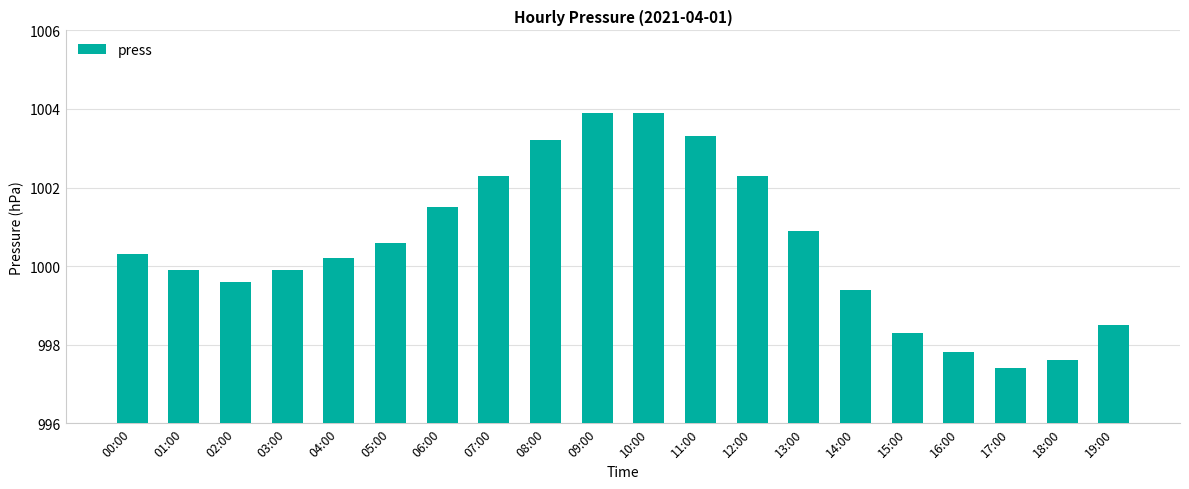

Reading right to left, transcribe all the data shown in this chart.

19:00=998.5	18:00=997.6	17:00=997.4	16:00=997.8	15:00=998.3	14:00=999.4	13:00=1000.9	12:00=1002.3	11:00=1003.3	10:00=1003.9	09:00=1003.9	08:00=1003.2	07:00=1002.3	06:00=1001.5	05:00=1000.6	04:00=1000.2	03:00=999.9	02:00=999.6	01:00=999.9	00:00=1000.3